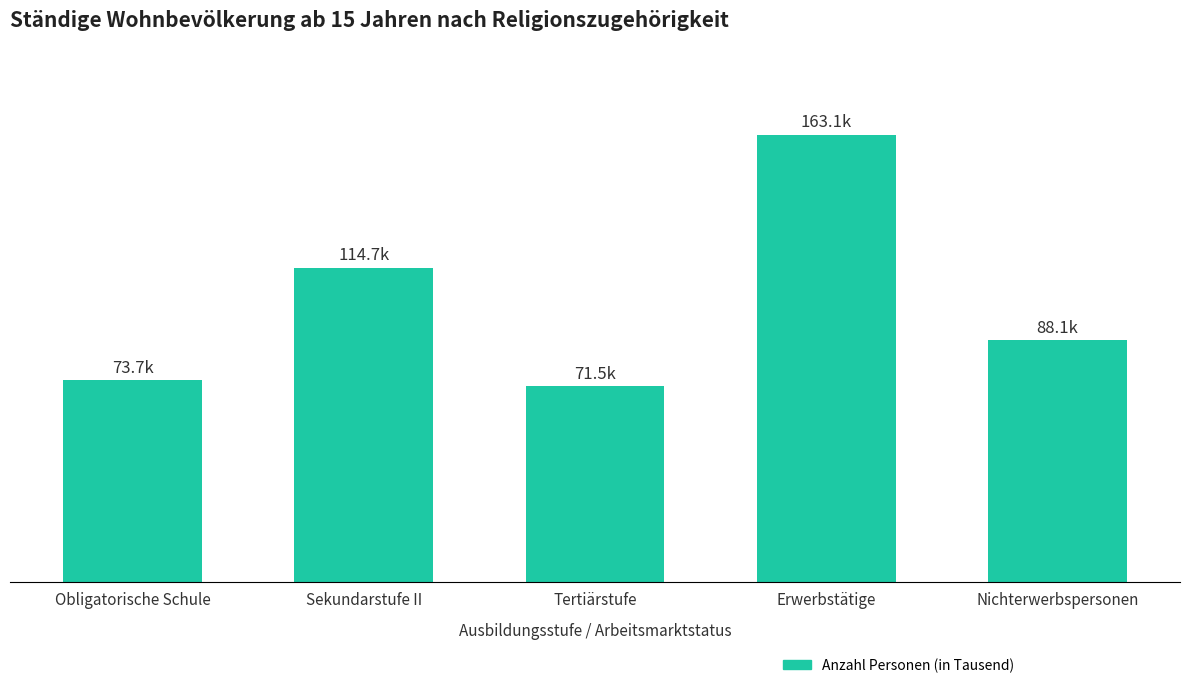

What is the approximate value at Sekundarstufe II?

114654.7